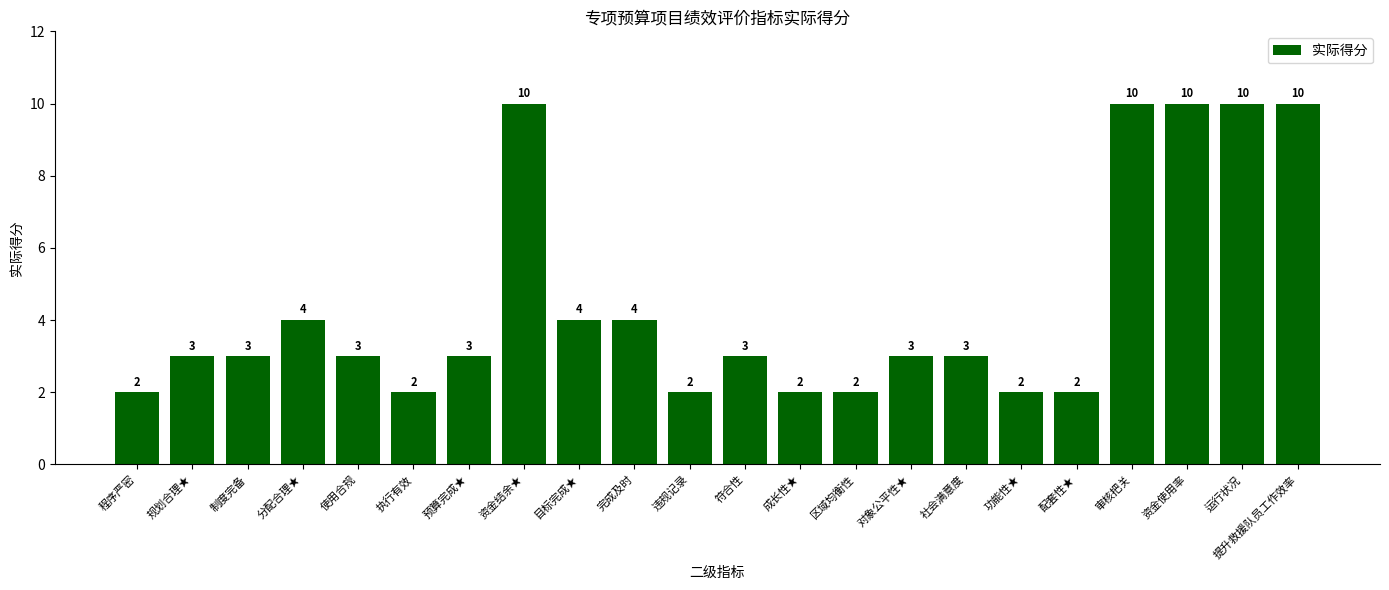

What is the greatest value displayed?

10